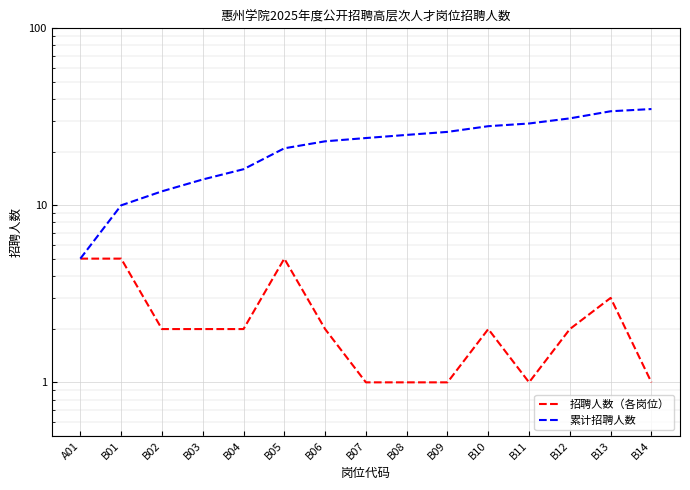

How many lines are shown in the chart?

2